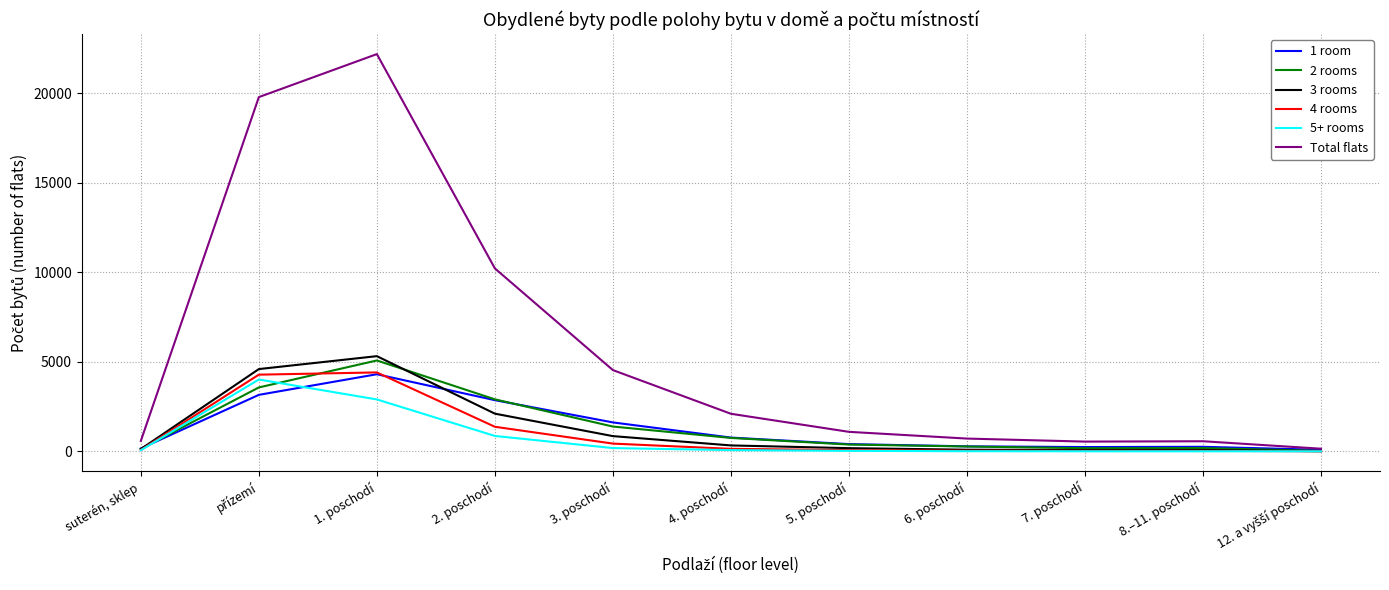

How many lines are shown in the chart?

6